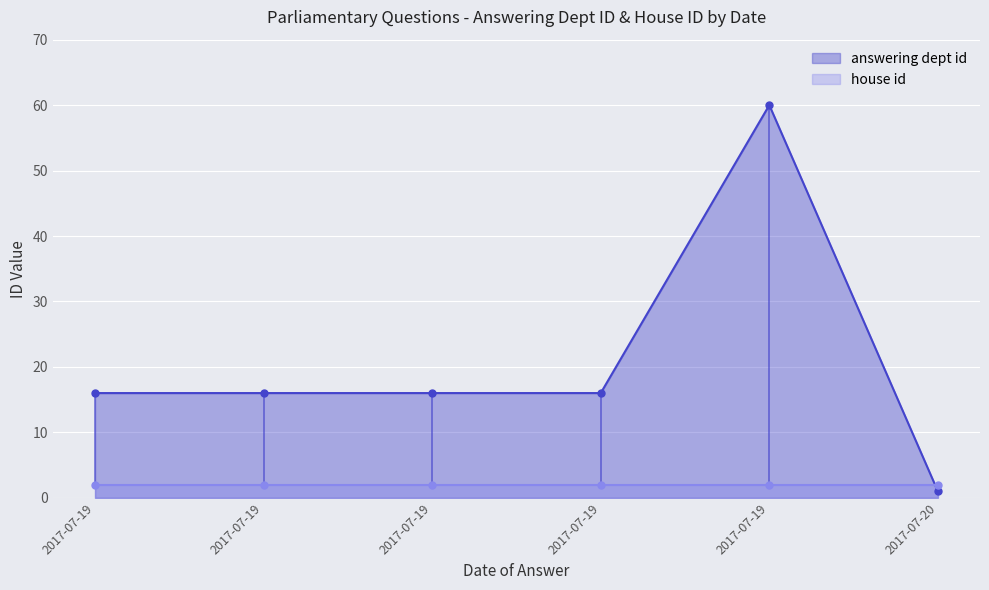

Rank the categories by value from highest to lowest.

2017-07-19, 2017-07-19, 2017-07-19, 2017-07-19, 2017-07-19, 2017-07-20